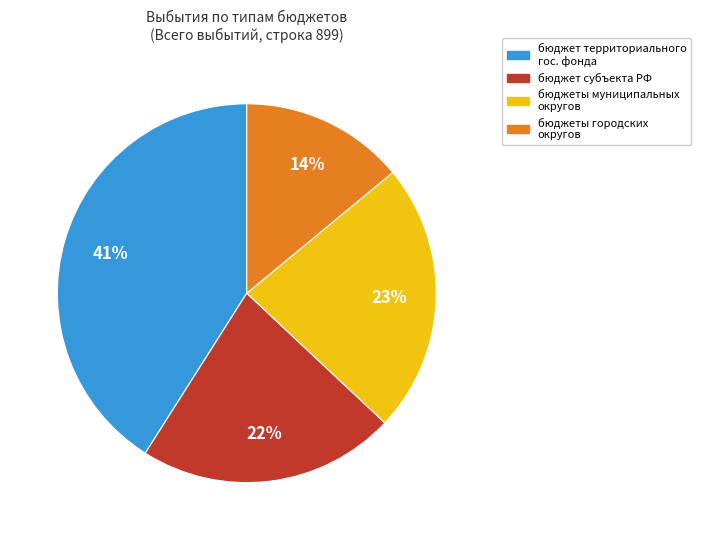

Count the number of slices in the pie.

4